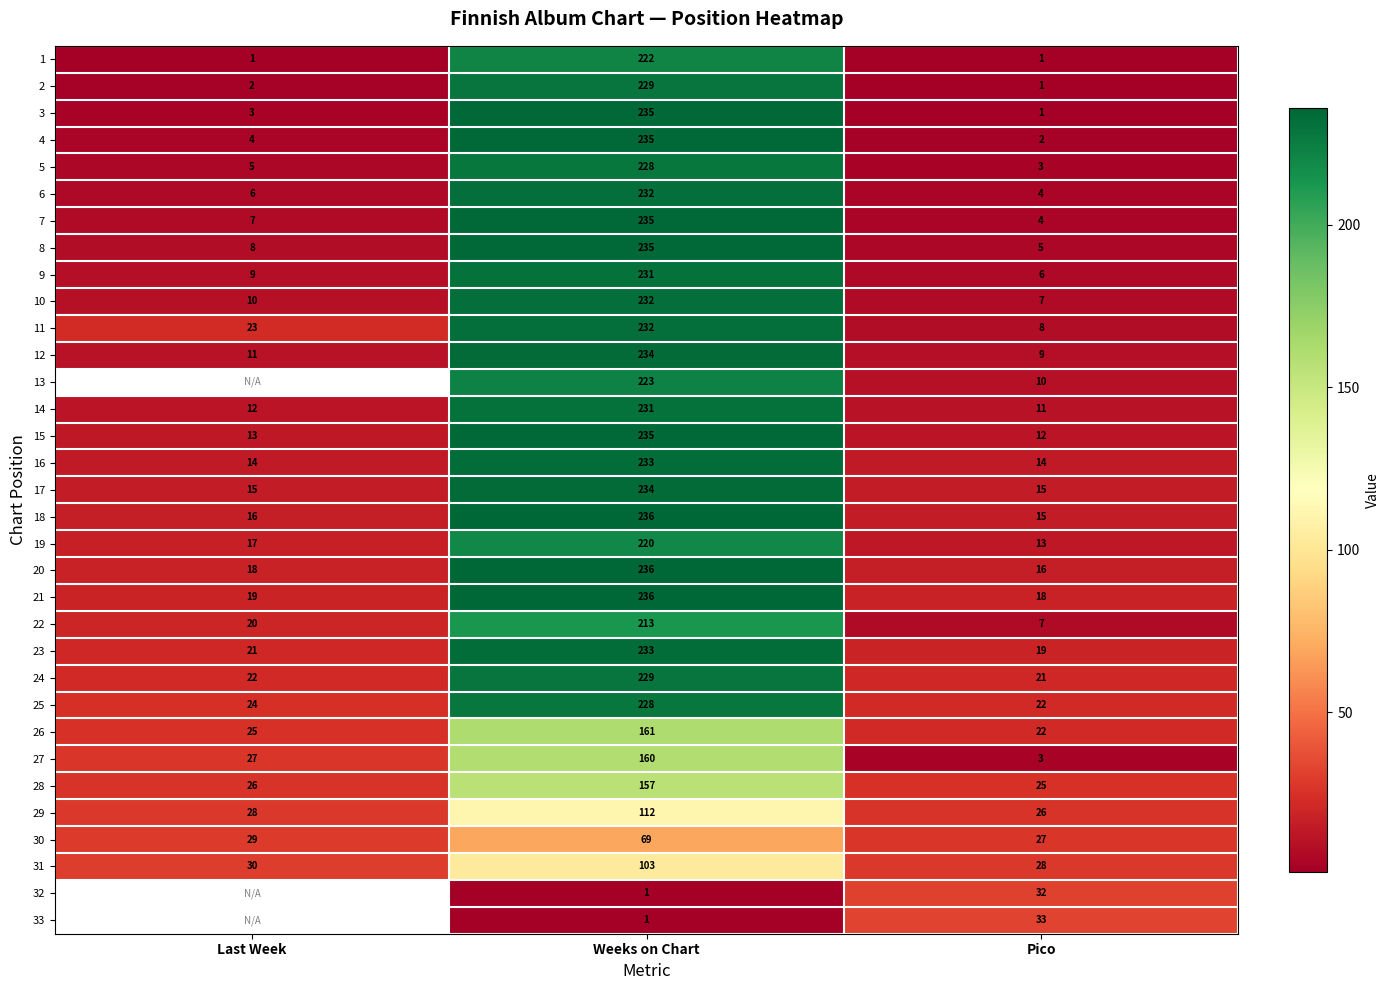

List the labels in order of 18 value, largest first.

Weeks on Chart, Last Week, Pico